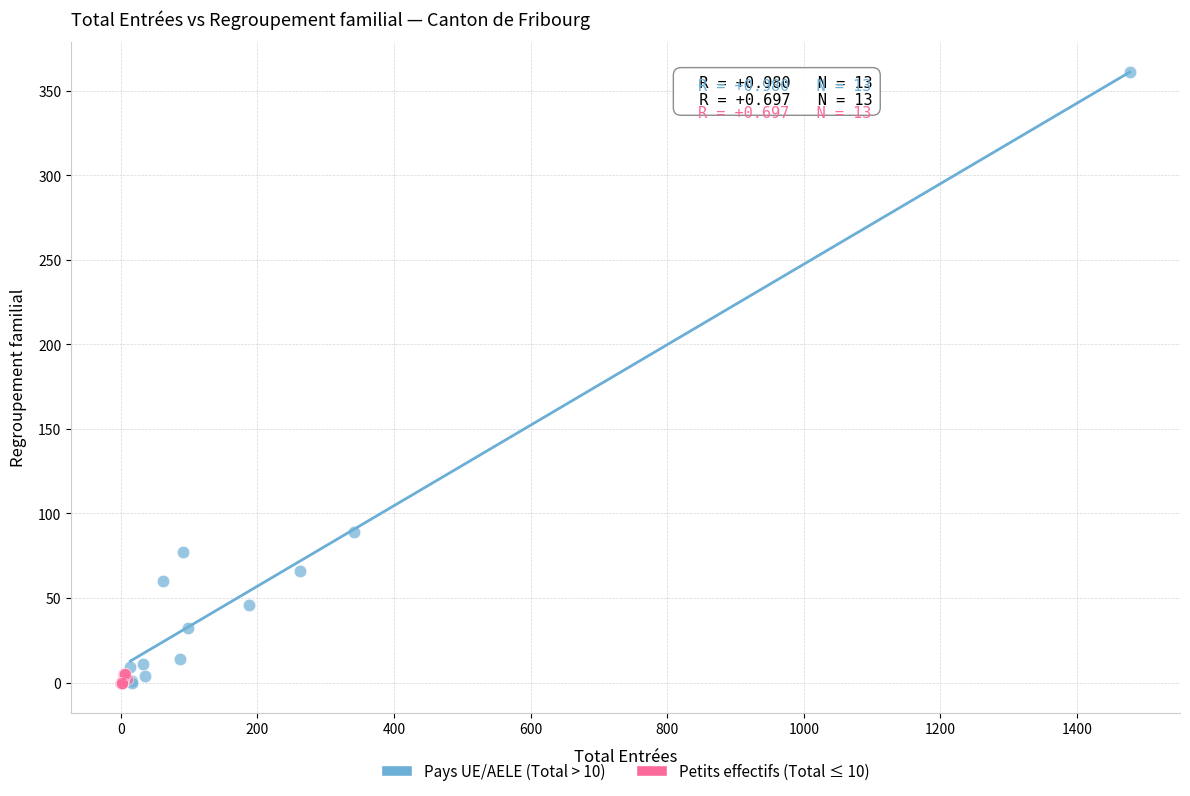

Which series has the largest Y range (max minus min)?

Pays UE/AELE (Total > 10)